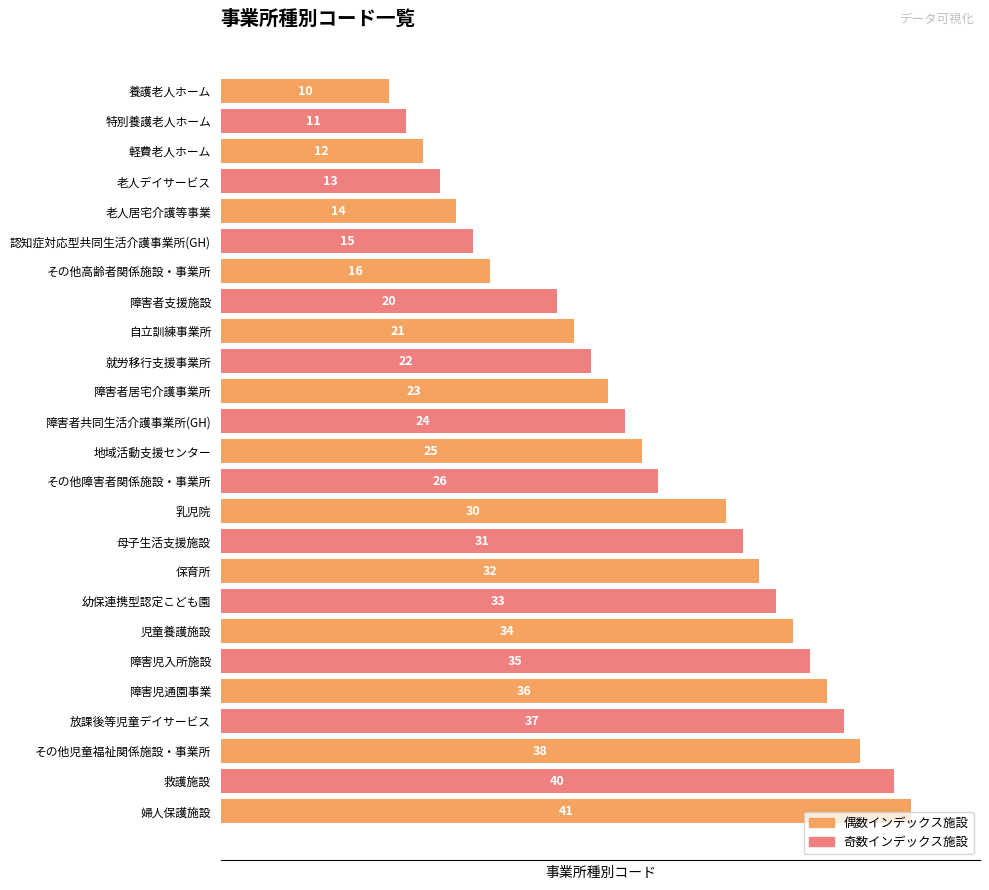

List the labels in order of value, smallest first.

養護老人ホーム, 特別養護老人ホーム, 軽費老人ホーム, 老人デイサービス, 老人居宅介護等事業, 認知症対応型共同生活介護事業所(GH), その他高齢者関係施設・事業所, 障害者支援施設, 自立訓練事業所, 就労移行支援事業所, 障害者居宅介護事業所, 障害者共同生活介護事業所(GH), 地域活動支援センター, その他障害者関係施設・事業所, 乳児院, 母子生活支援施設, 保育所, 幼保連携型認定こども園, 児童養護施設, 障害児入所施設, 障害児通園事業, 放課後等児童デイサービス, その他児童福祉関係施設・事業所, 救護施設, 婦人保護施設